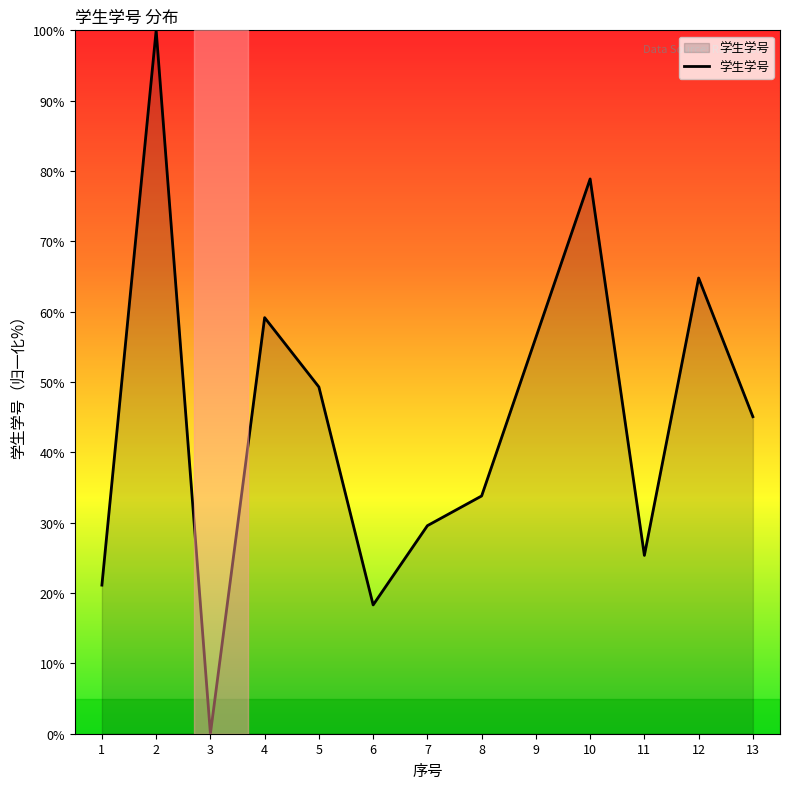

Where is the first local maximum?

2